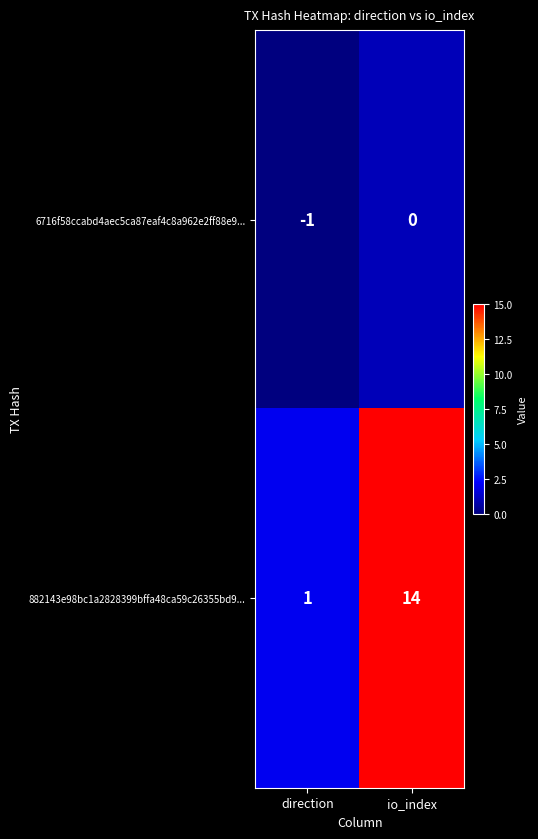

List the series in order of their overall mean, lowest first.

6716f58ccabd4aec5ca87eaf4c8a962e2ff88e9..., 882143e98bc1a2828399bffa48ca59c26355bd9...